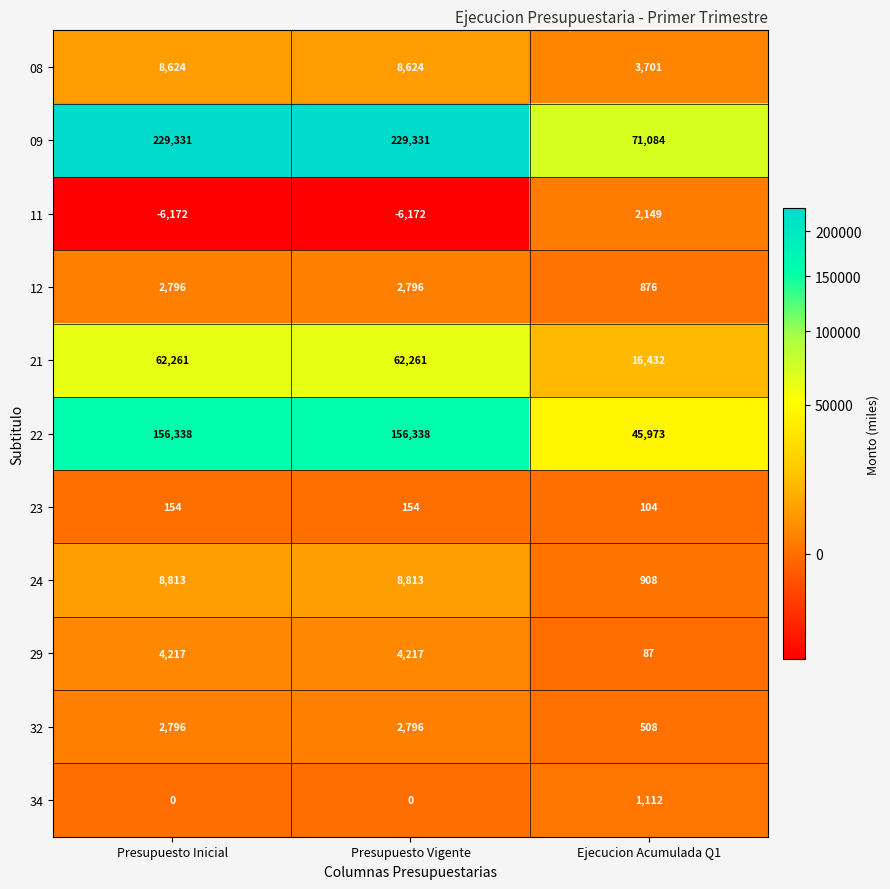

What is the total value across all series at Ejecucion Acumulada Q1?

142934